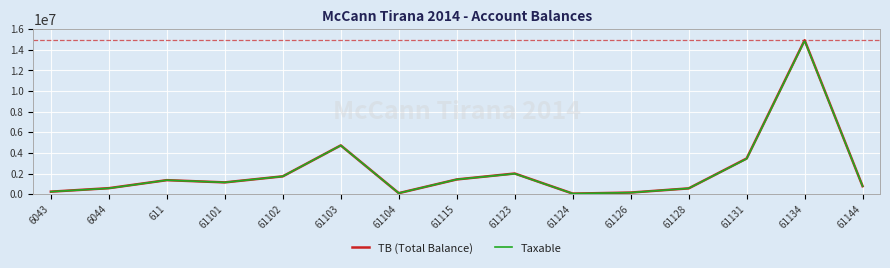

Read the Taxable value at 61115.

1433753.2